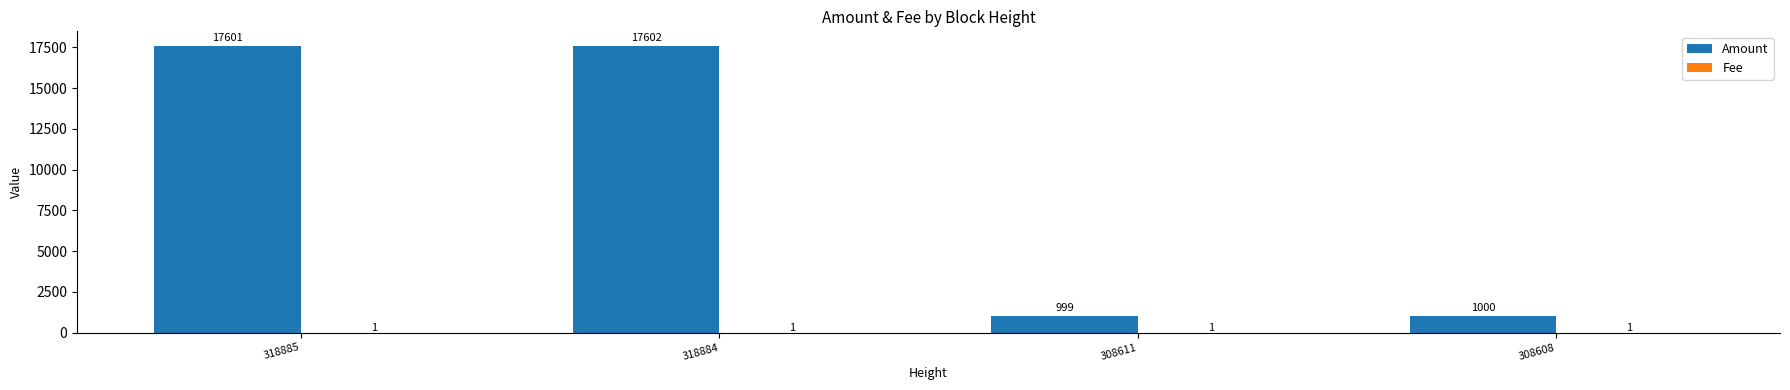

Between 308611 and 308608, which series saw the biggest shift?

Amount